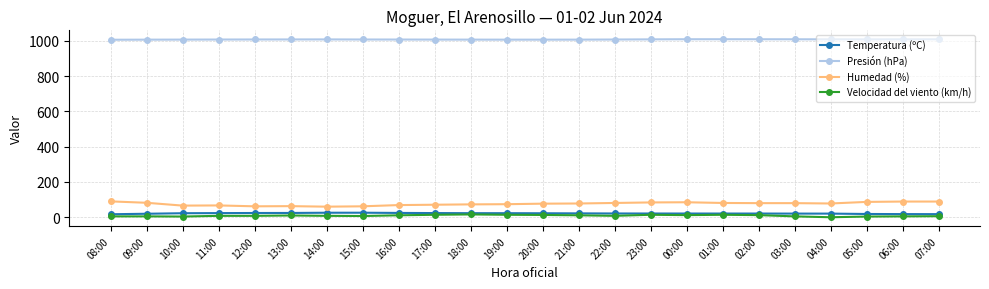

The Velocidad del viento (km/h) series shows 5.0 at 06:00. True or false?

True